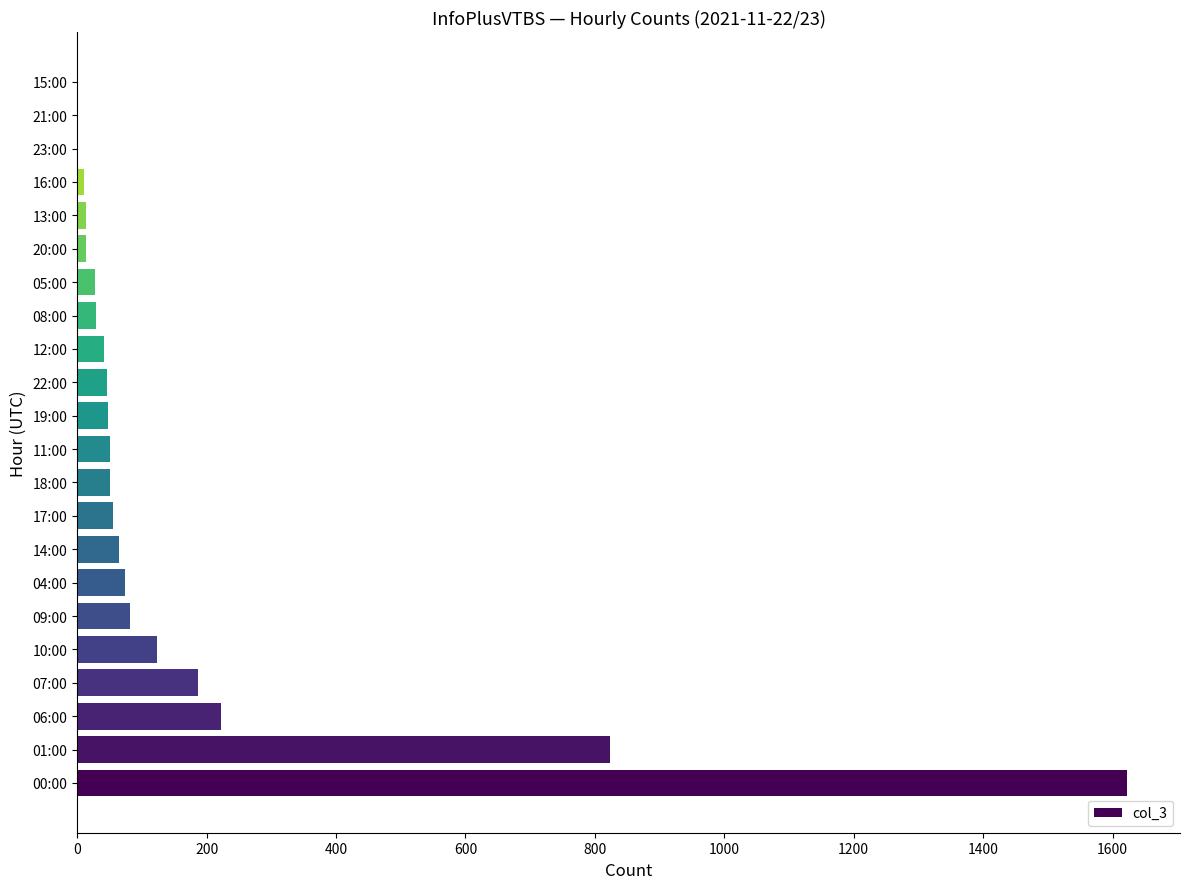

Which has a higher value, 10:00 or 19:00?

10:00